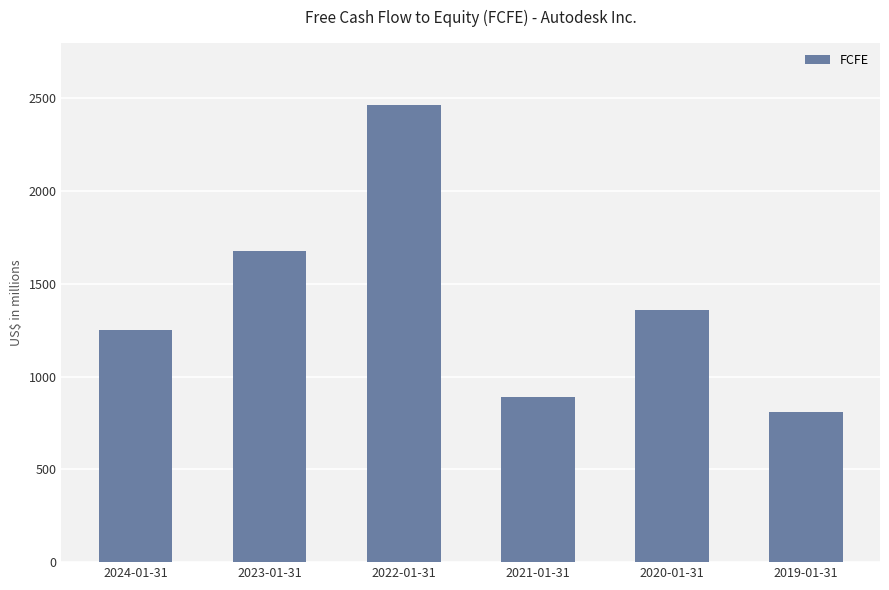

Is it true that the value at 2023-01-31 is 3001?

False